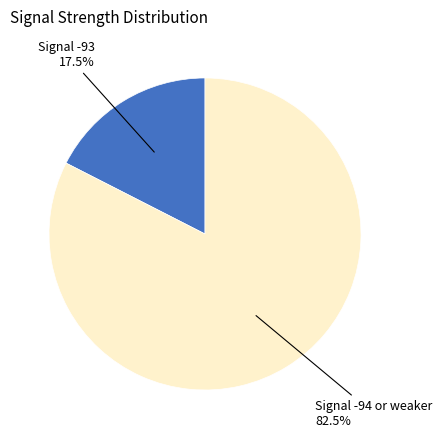

Is there any slice that represents more than half of the pie?

Yes